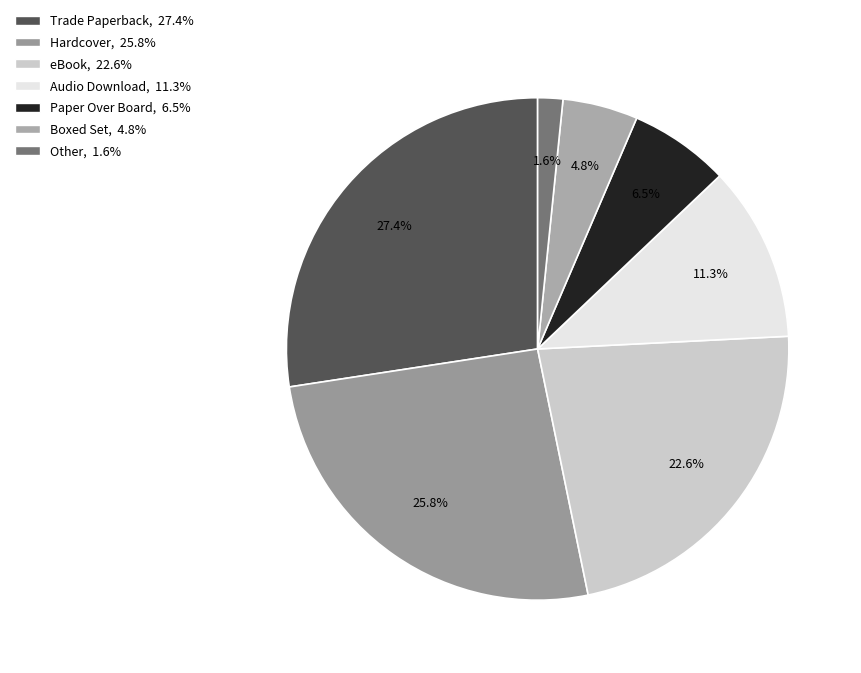

How many slices are in this pie chart?

7